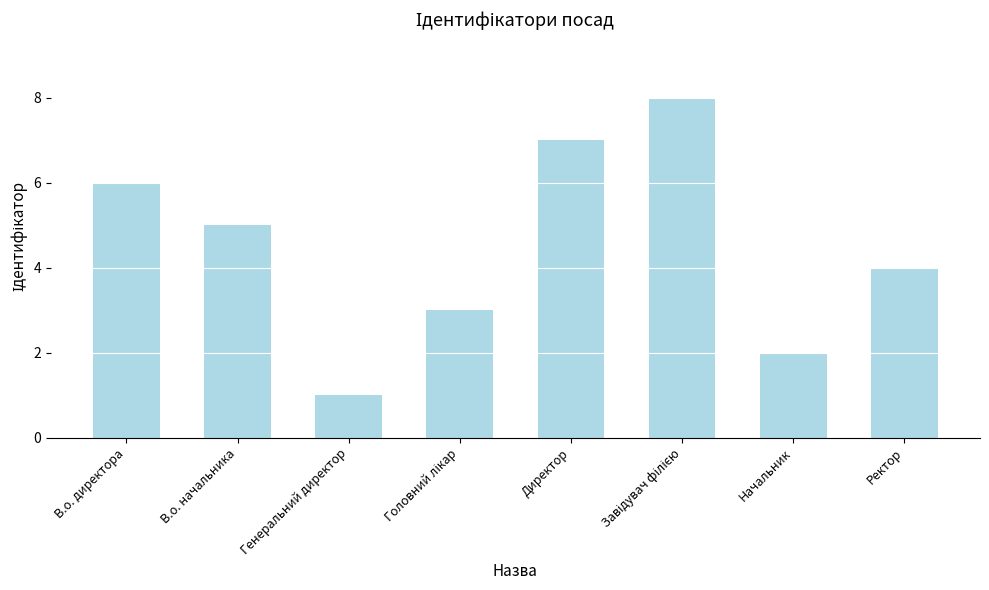

How many values are between 3 and 7?

5